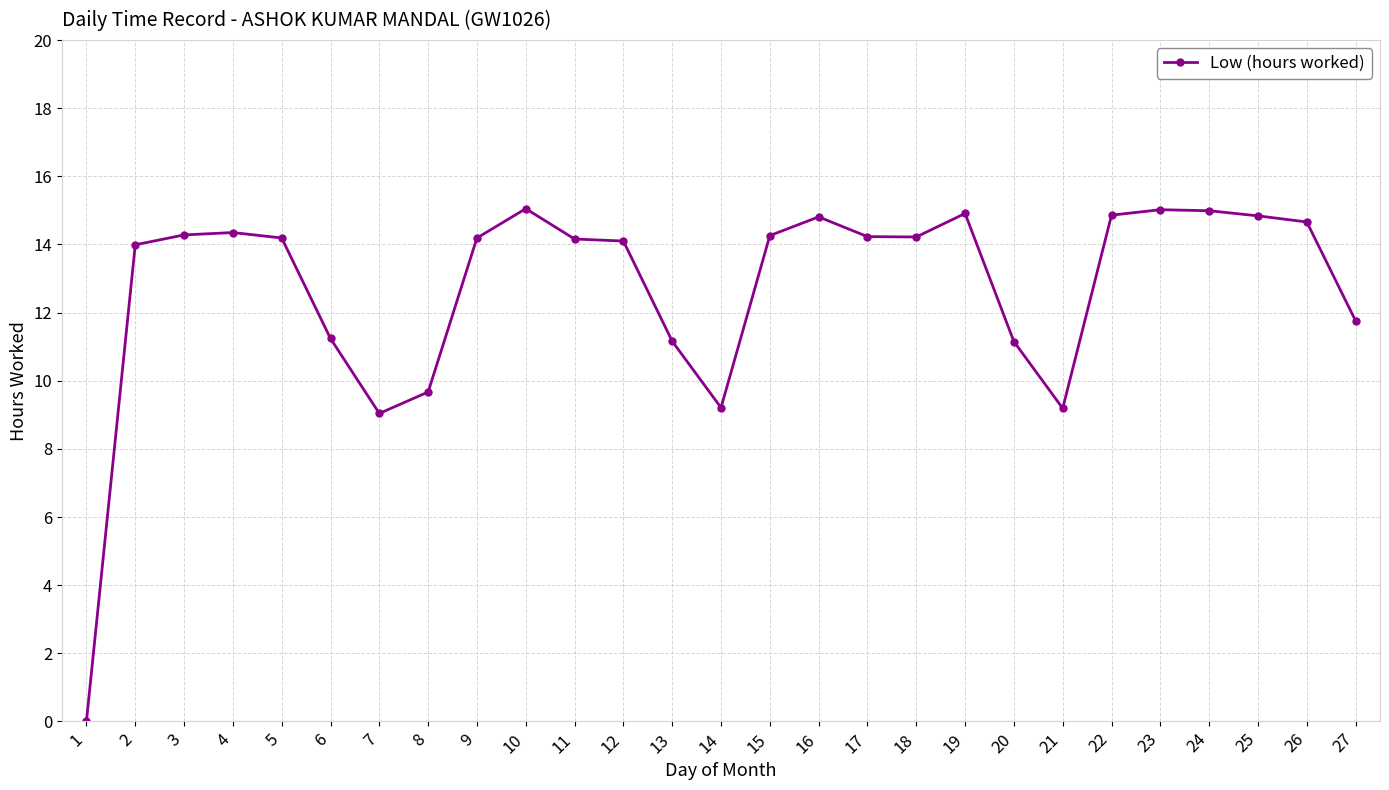

What is the sum of all values?

343.5